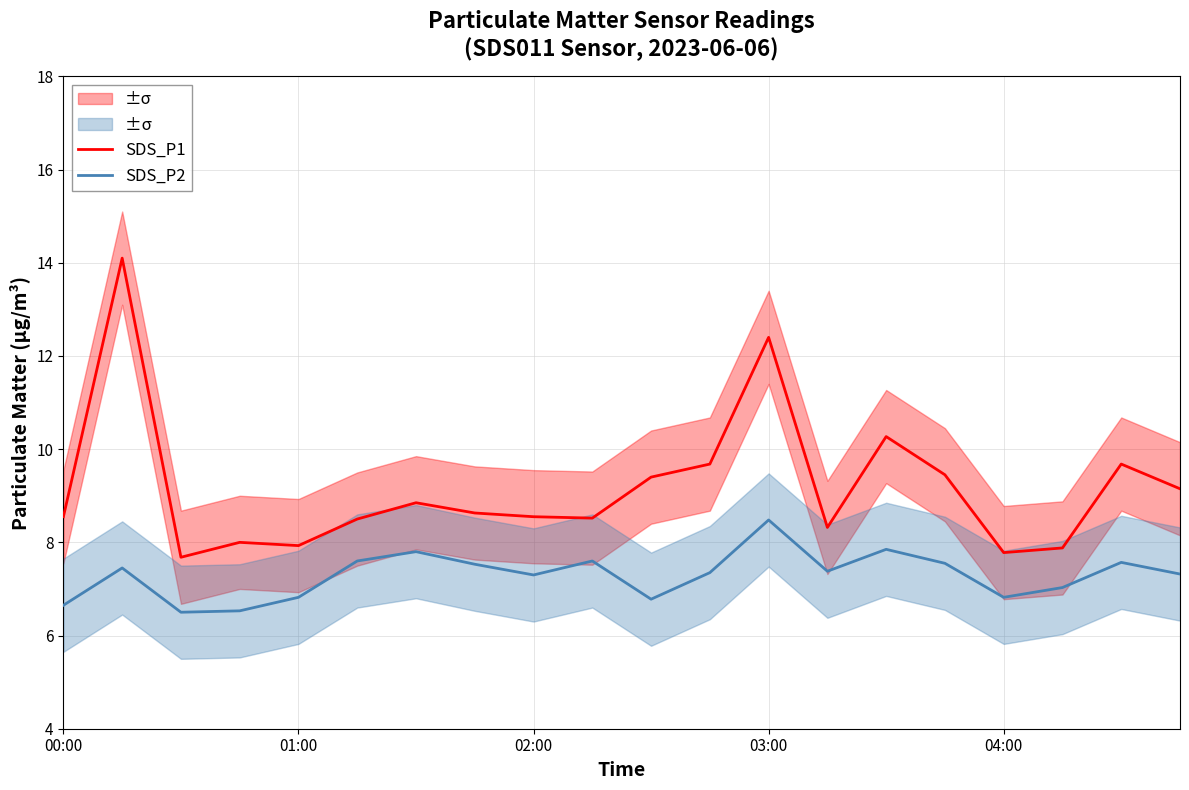

Rank the series by their average value, from highest to lowest.

SDS_P1, SDS_P2